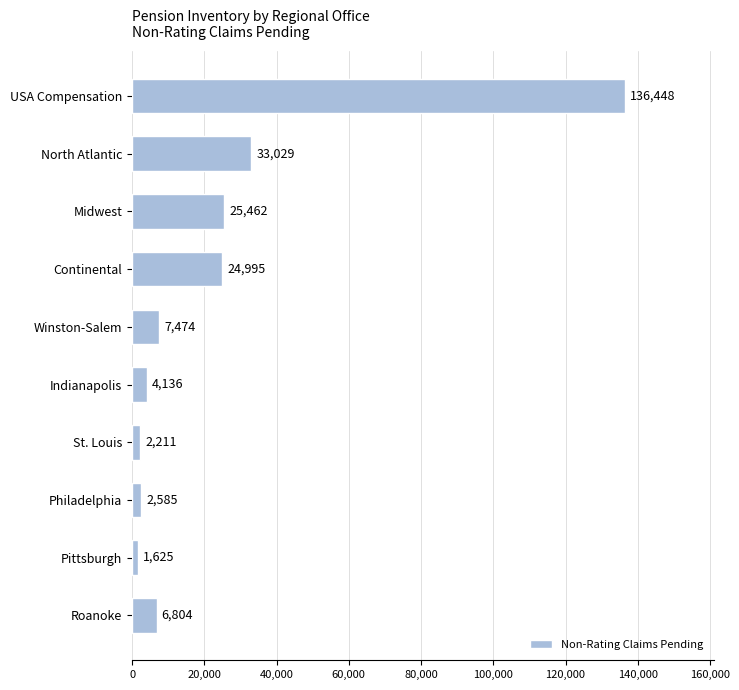

What position from the top is Continental?

4